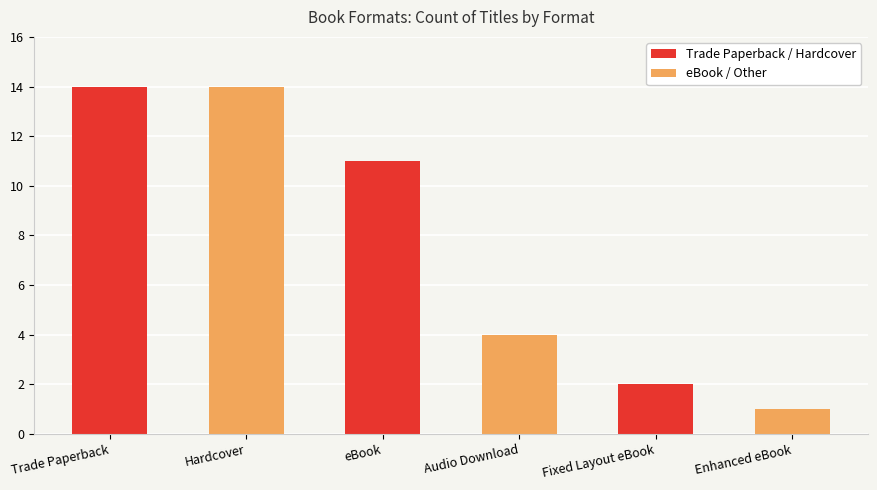

Is the value of Trade Paperback / Hardcover at eBook greater than the value of eBook / Other at Trade Paperback?

No